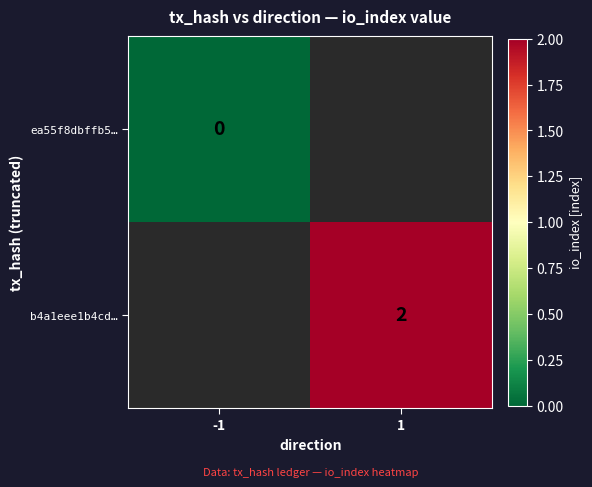

The ea55f8dbffb5… series shows 0.0 at -1. True or false?

True